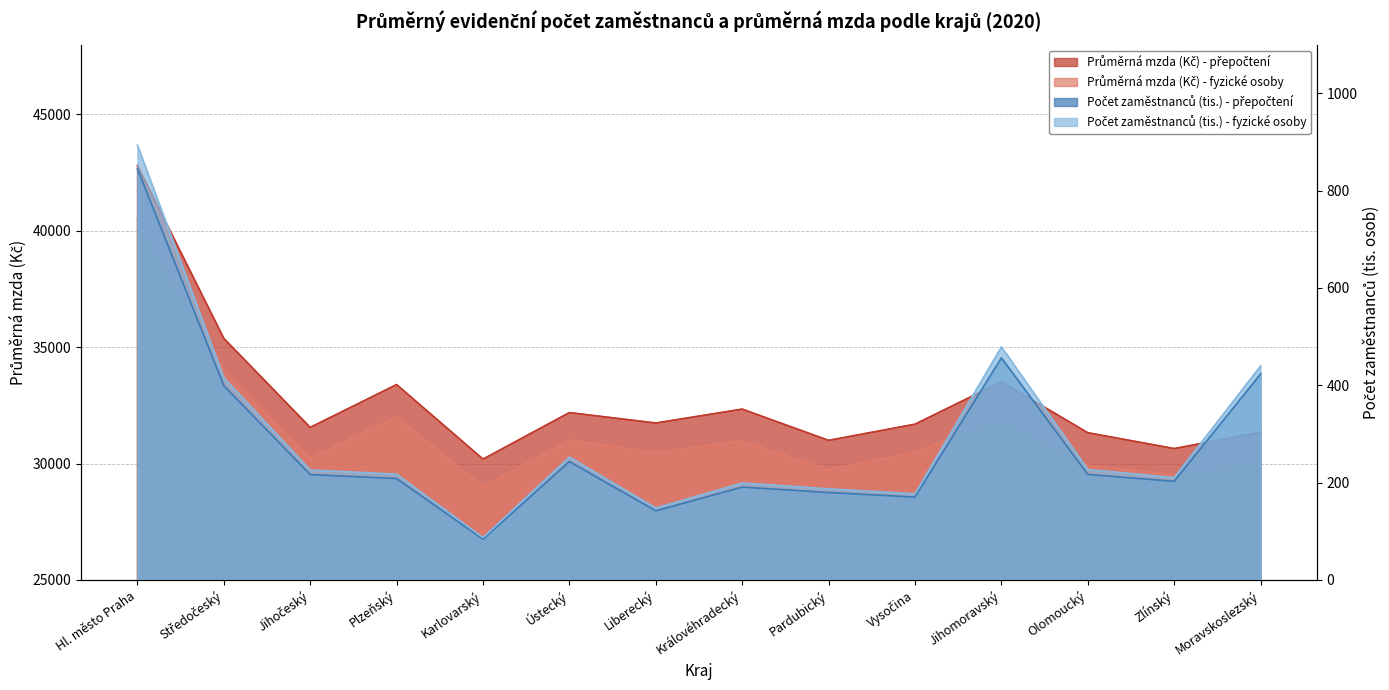

List the labels in order of Počet zaměstnanců (tis.) - fyzické osoby value, largest first.

Hl. město Praha, Jihomoravský, Moravskoslezský, Středočeský, Ústecký, Olomoucký, Jihočeský, Plzeňský, Zlínský, Královéhradecký, Pardubický, Vysočina, Liberecký, Karlovarský